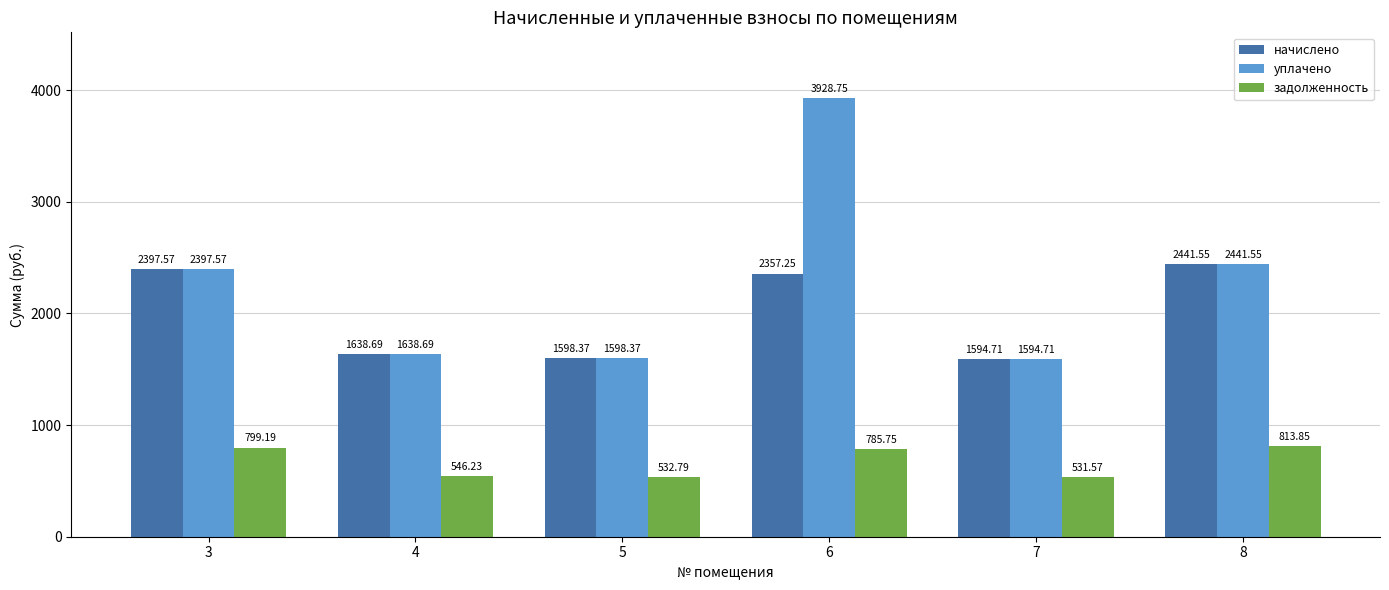

What is the lowest value of the начислено series?

1594.7